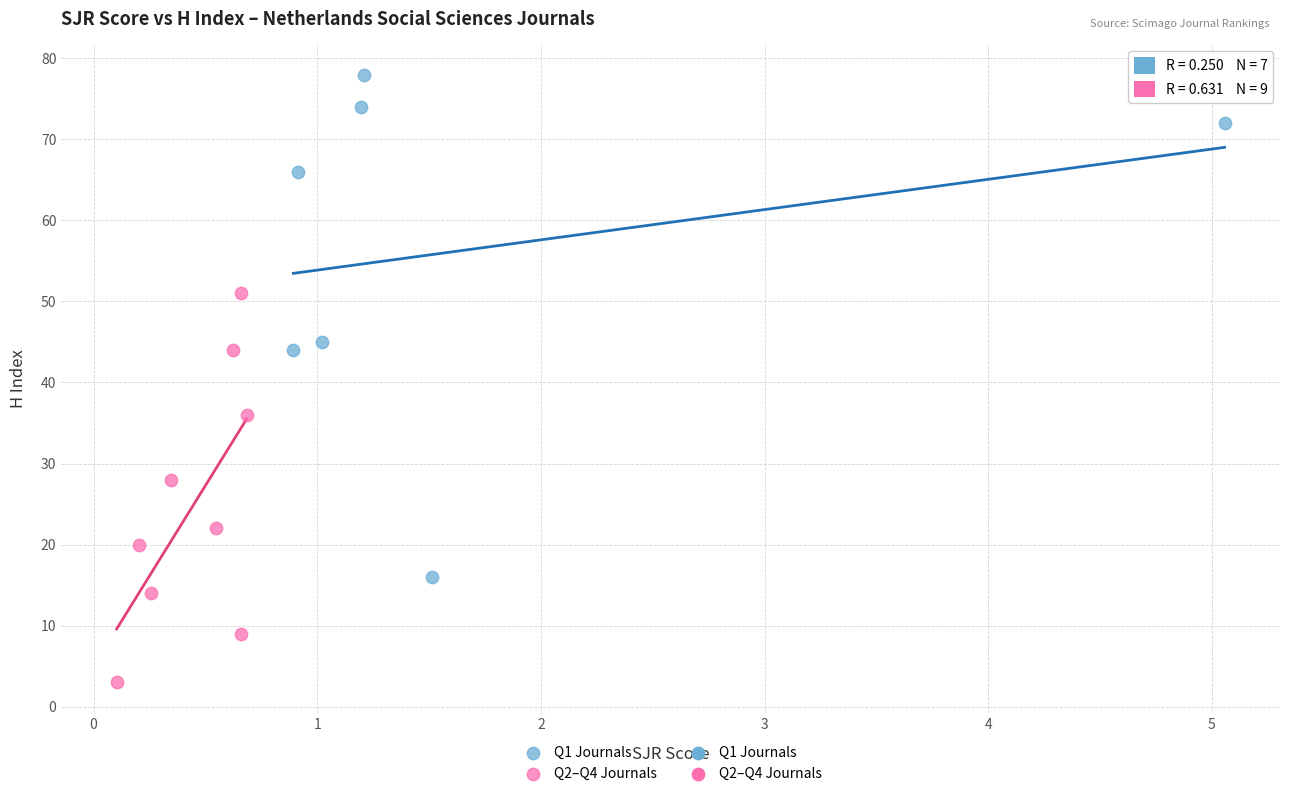

Which series reaches the maximum Y coordinate?

Q1 Journals